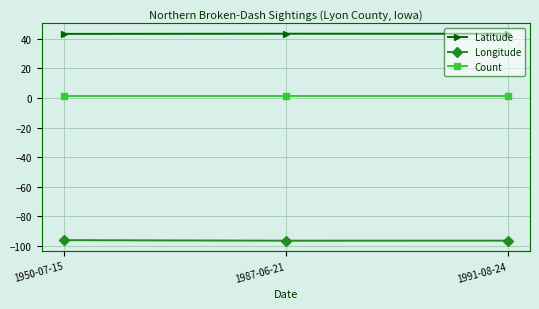

What is the average value of the Latitude series?

43.5